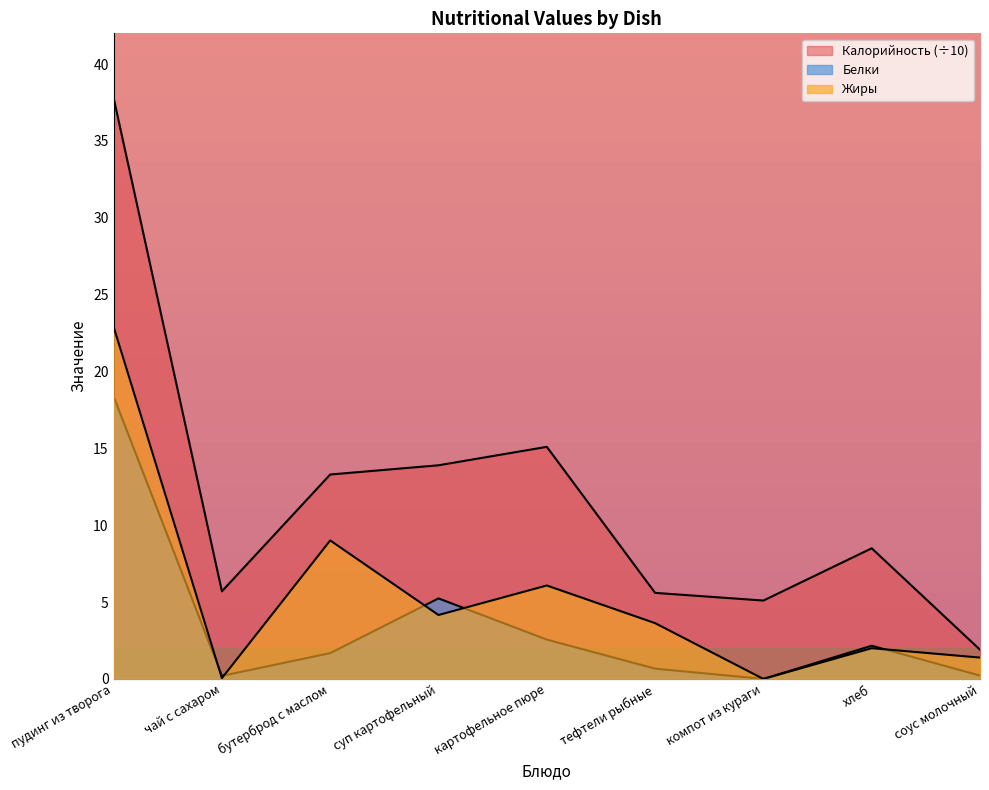

At how many categories does at least one series exceed 25?

1